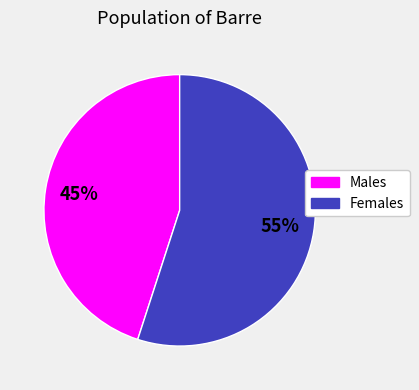

To the nearest percent, what is the difference between the largest and smallest slice percentages?

10%